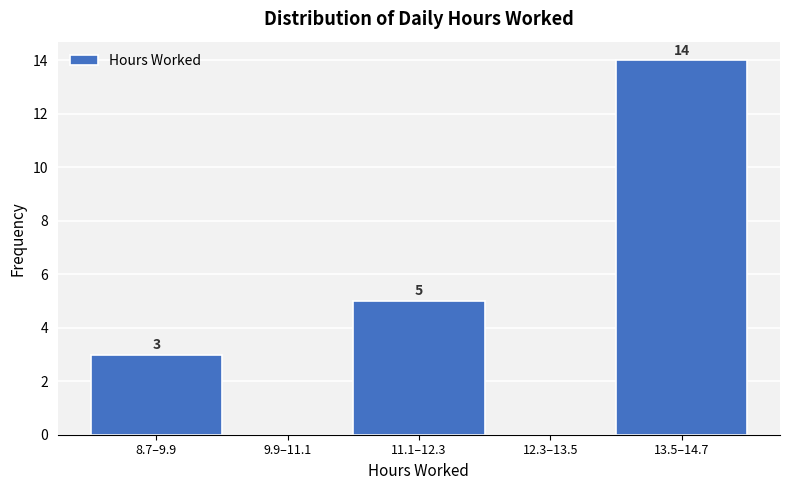

Reading left to right, transcribe all the data shown in this chart.

8.7–9.9=3	9.9–11.1=0	11.1–12.3=5	12.3–13.5=0	13.5–14.7=14